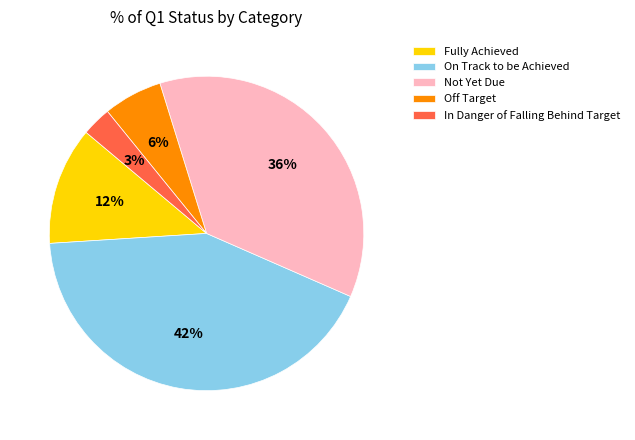

What percentage is the On Track to be Achieved slice, to the nearest percent?

42%